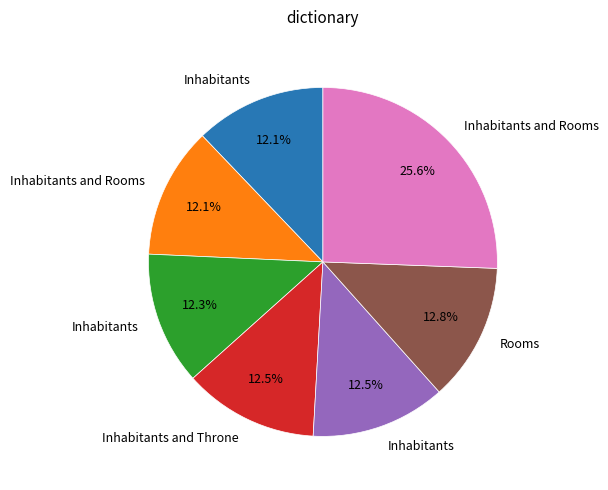

Does any single category account for the majority?

No